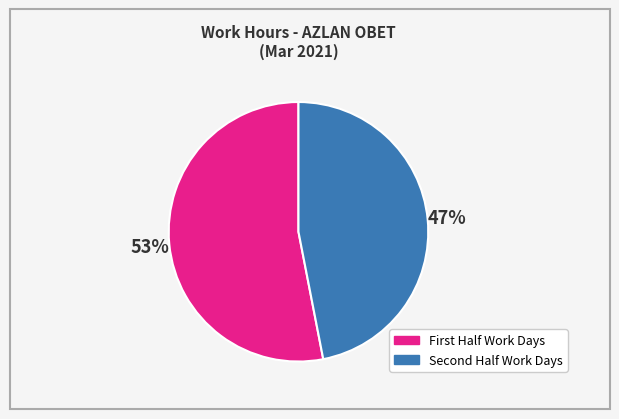

Is there a majority slice in this chart?

Yes